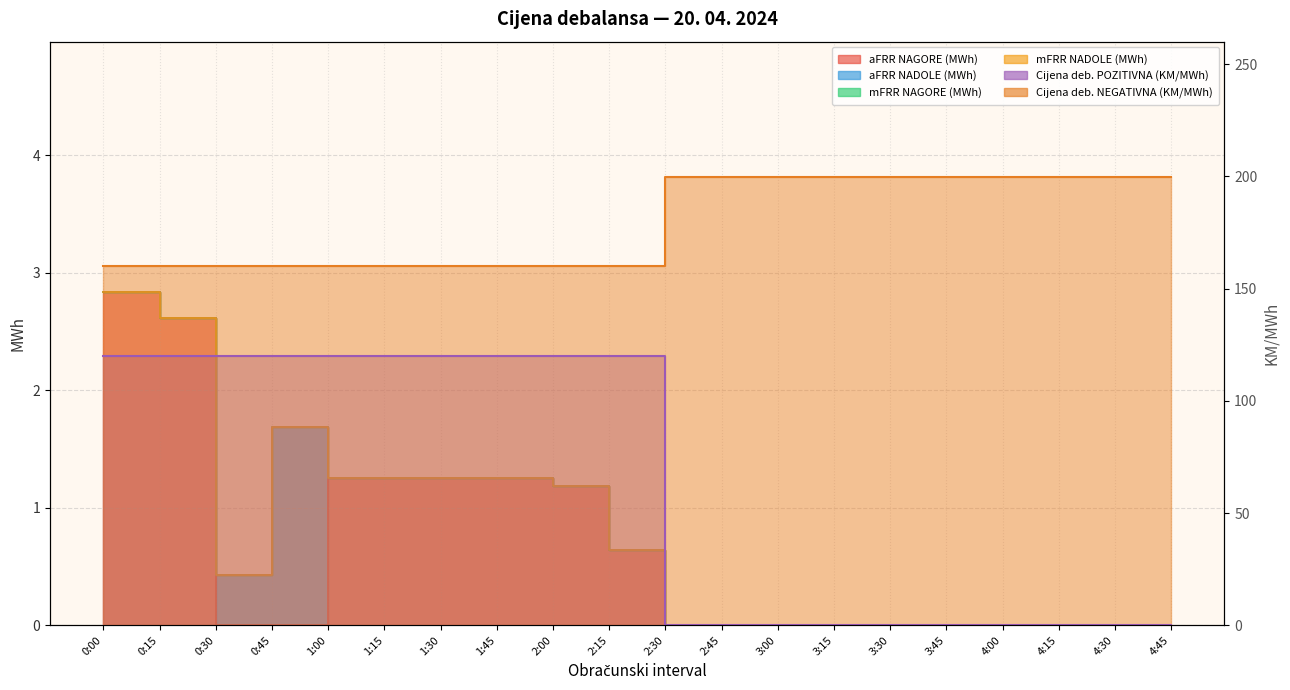

Is it true that aFRR NAGORE (MWh) equals 1.2 at 1:45?

True